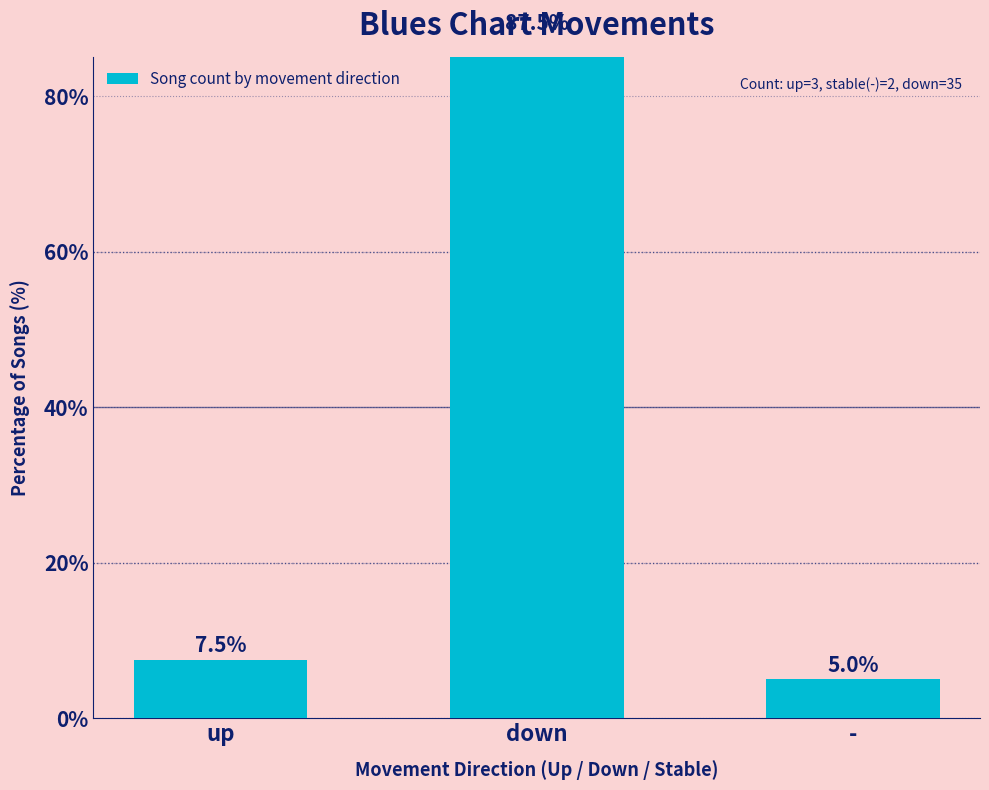

True or false: the data shows 2.6 at -.

False